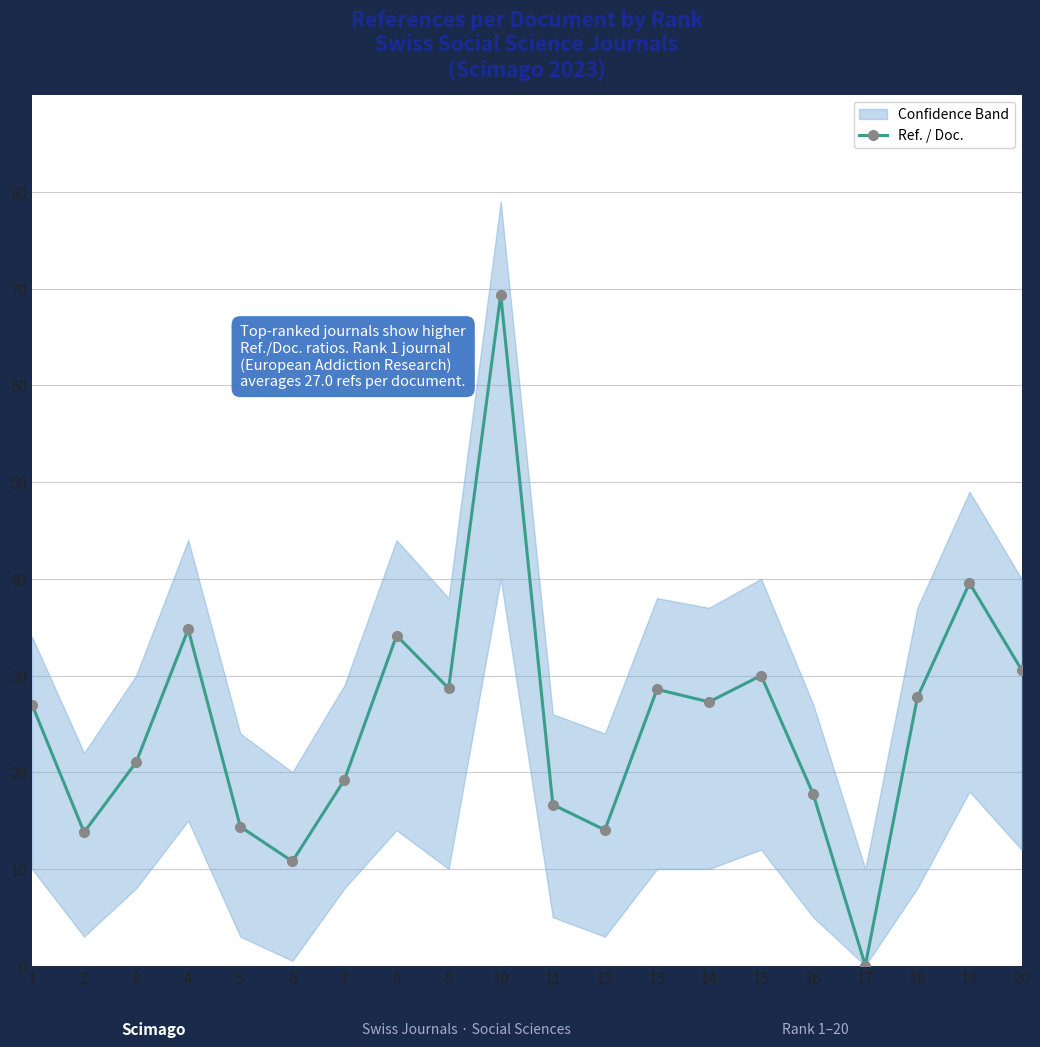

At which label is the value closest to 34?

8